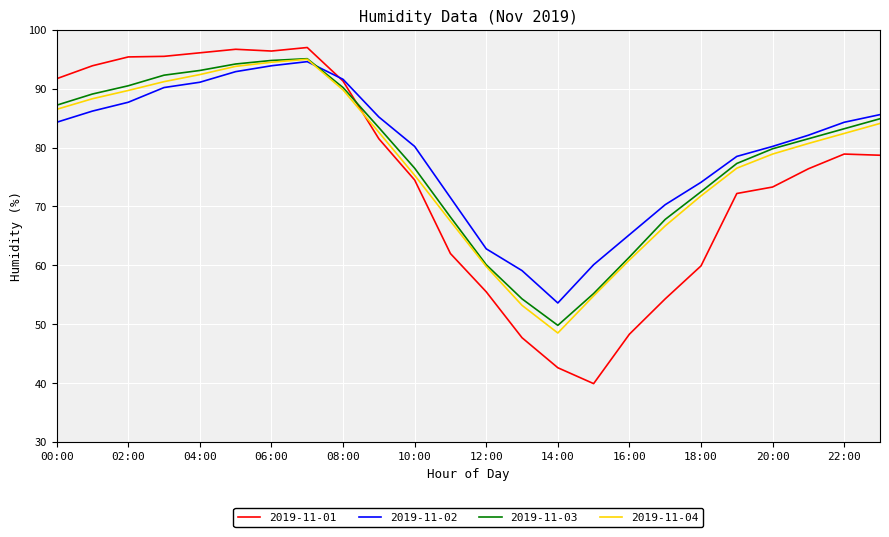

What is the lowest value of the 2019-11-01 series?

39.9